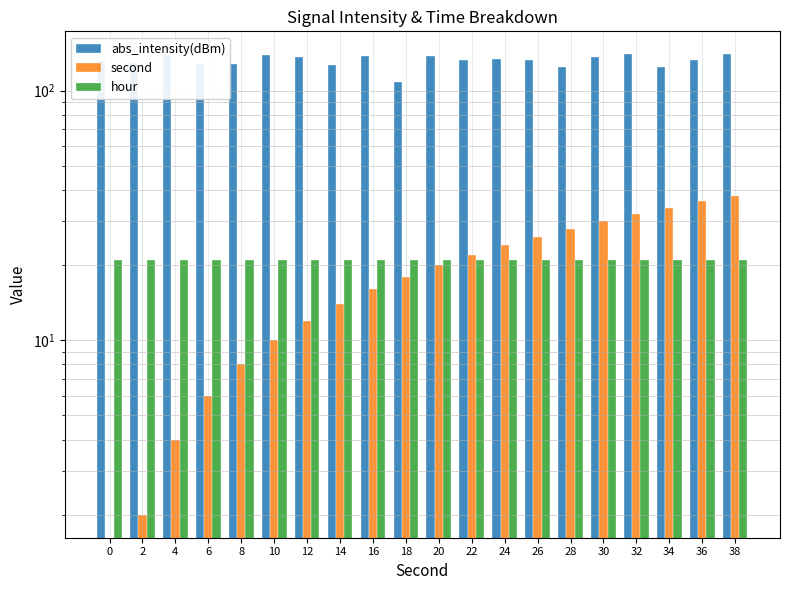

At 20, list the series in order from largest to smallest.

abs_intensity(dBm), hour, second